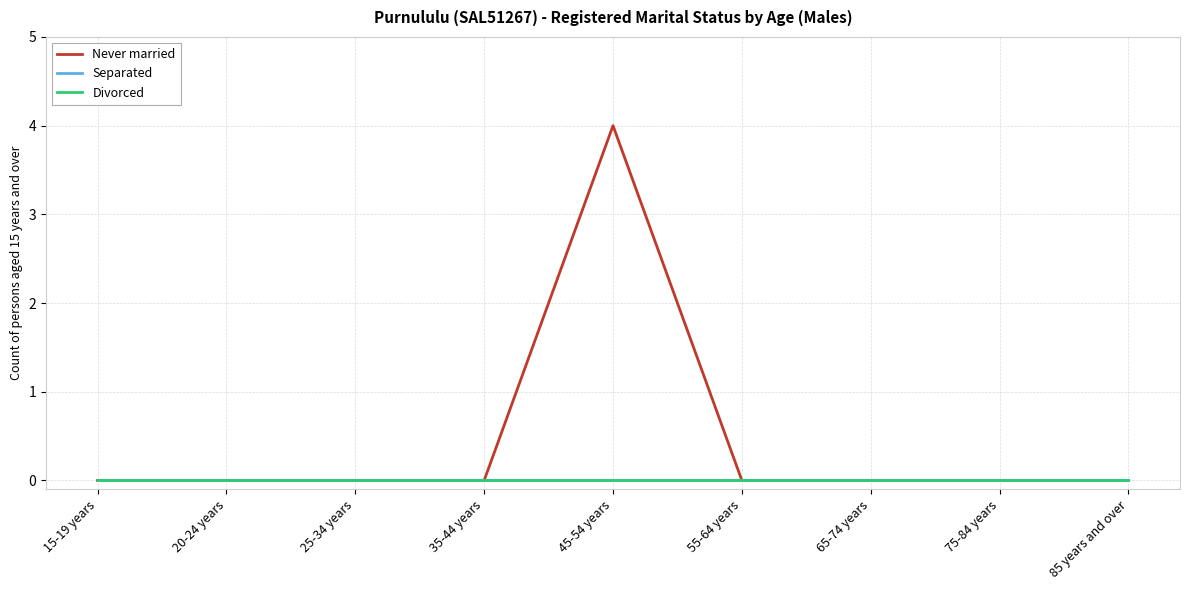

List the series in order of their peak value, lowest first.

Separated, Divorced, Never married